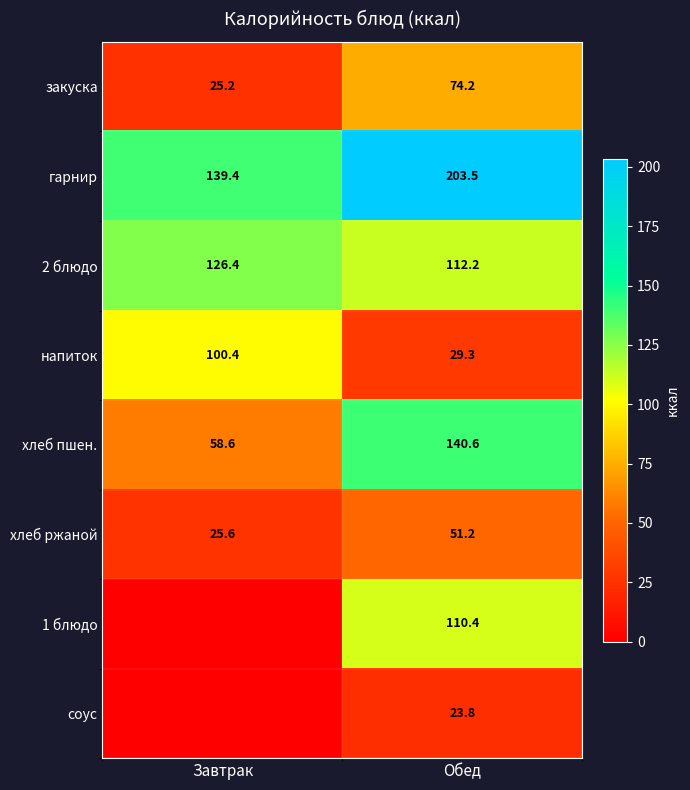

Which label corresponds to the largest value in the chart?

Обед